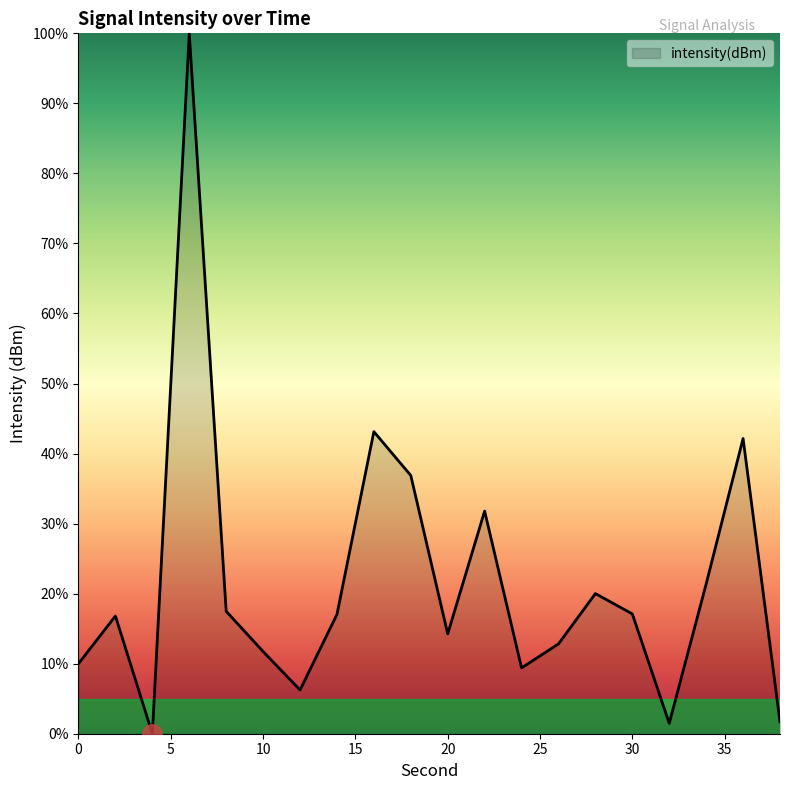

What is the difference between the maximum and minimum values?

100.0